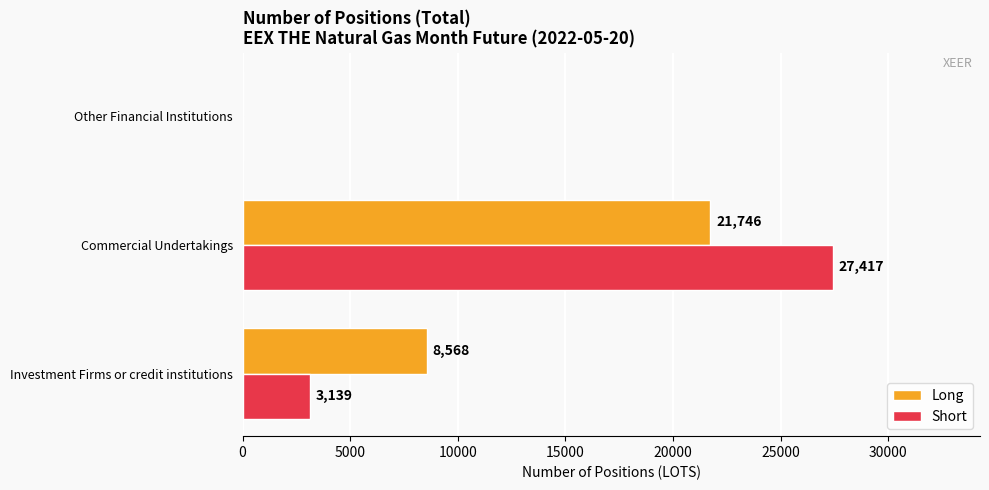

Which series has the largest range (max minus min)?

Short